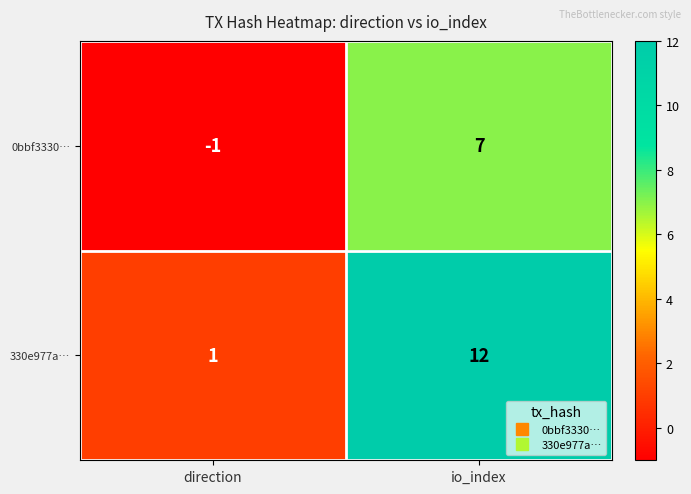

Reading left to right, transcribe all the data shown in this chart.

0bbf3330…: direction=-1	io_index=7
330e977a…: direction=1	io_index=12